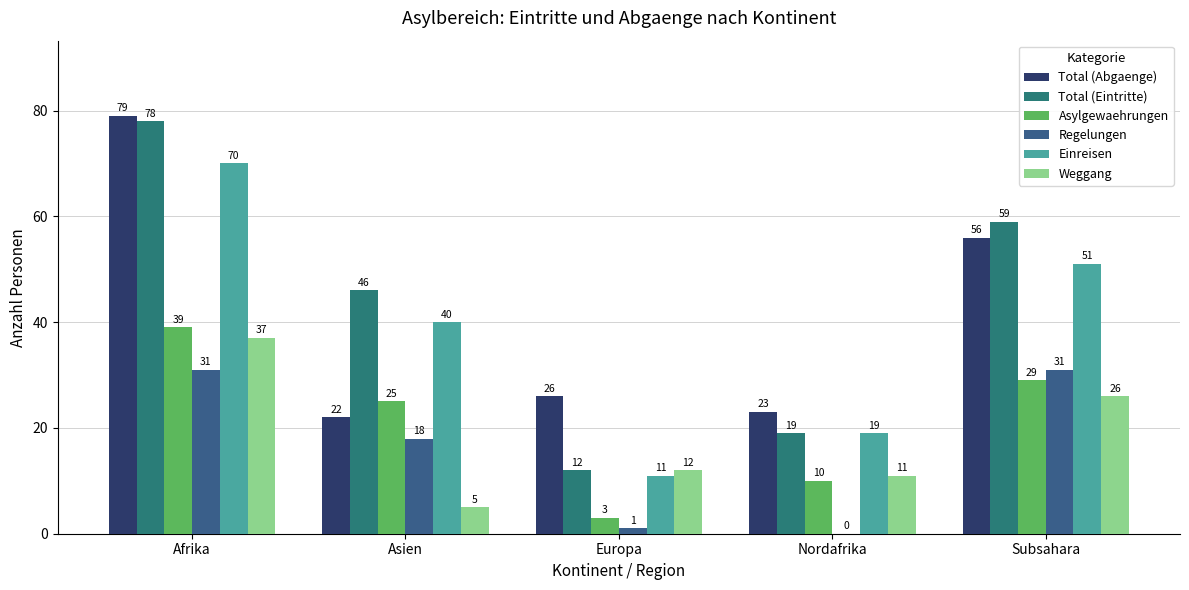

What is the total value across all series at Europa?

65